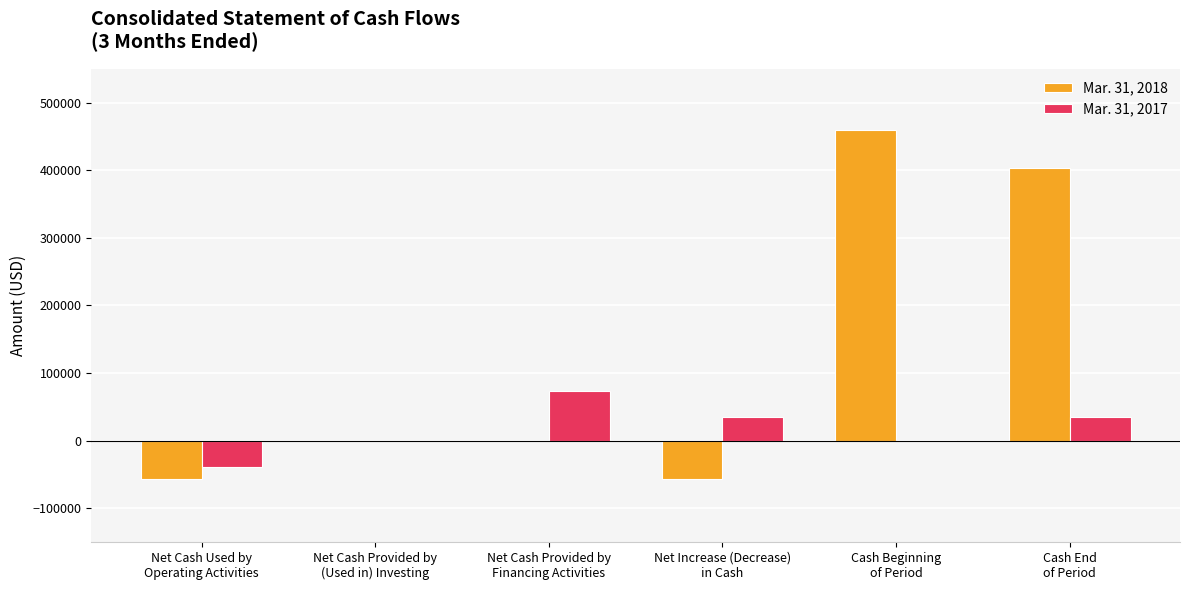

What is the total value across all series at Cash End
of Period?

438126